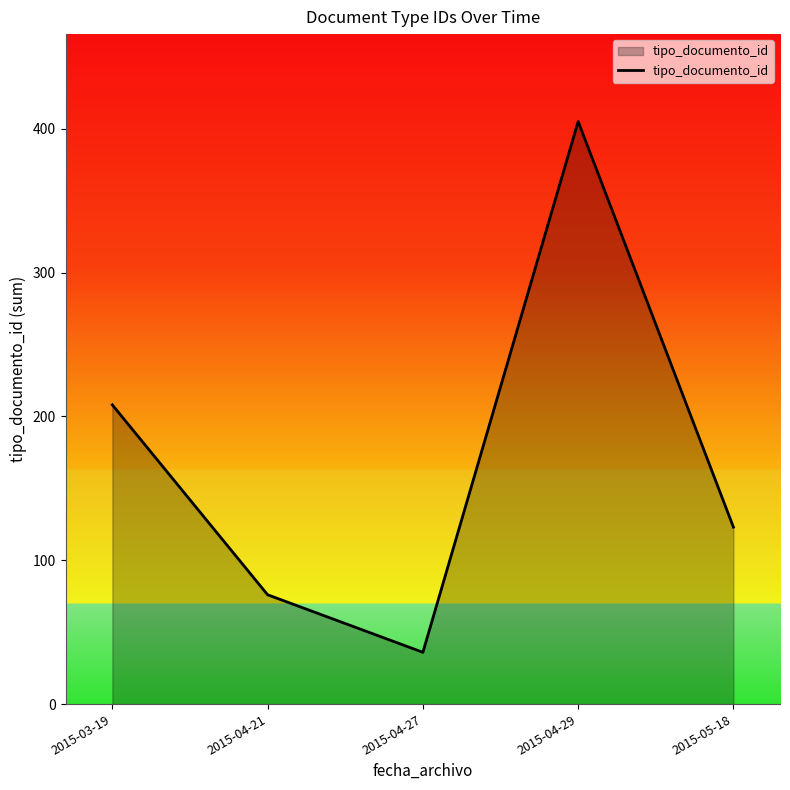

How many values are below 123?

2